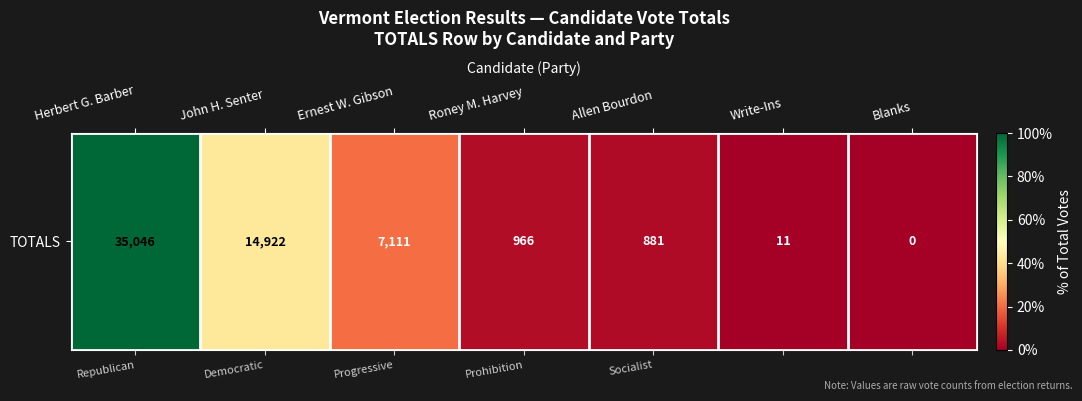

What is the sum of the values at Write-Ins and Allen Bourdon?

892